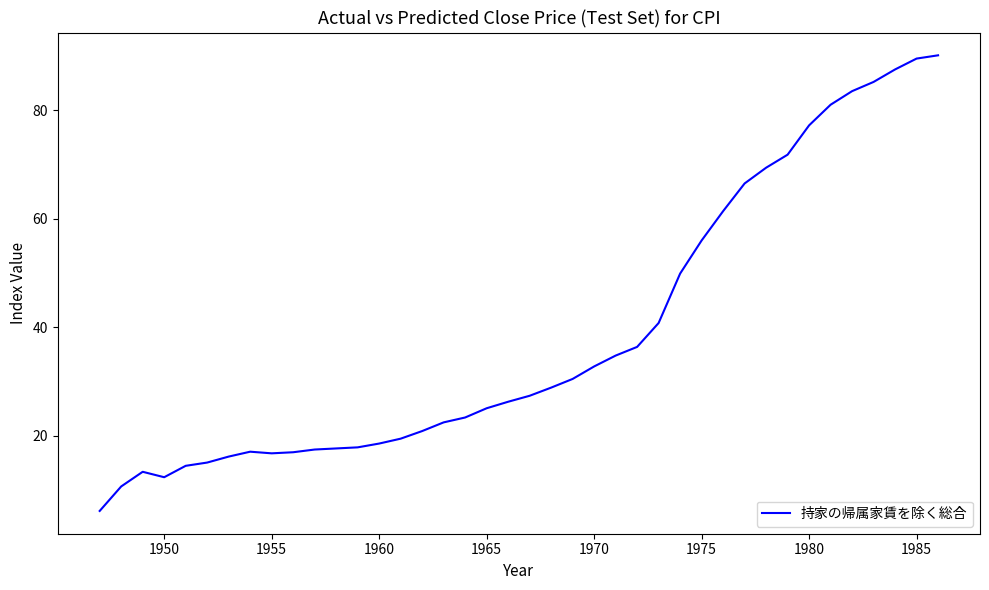

How many lines are shown in the chart?

1